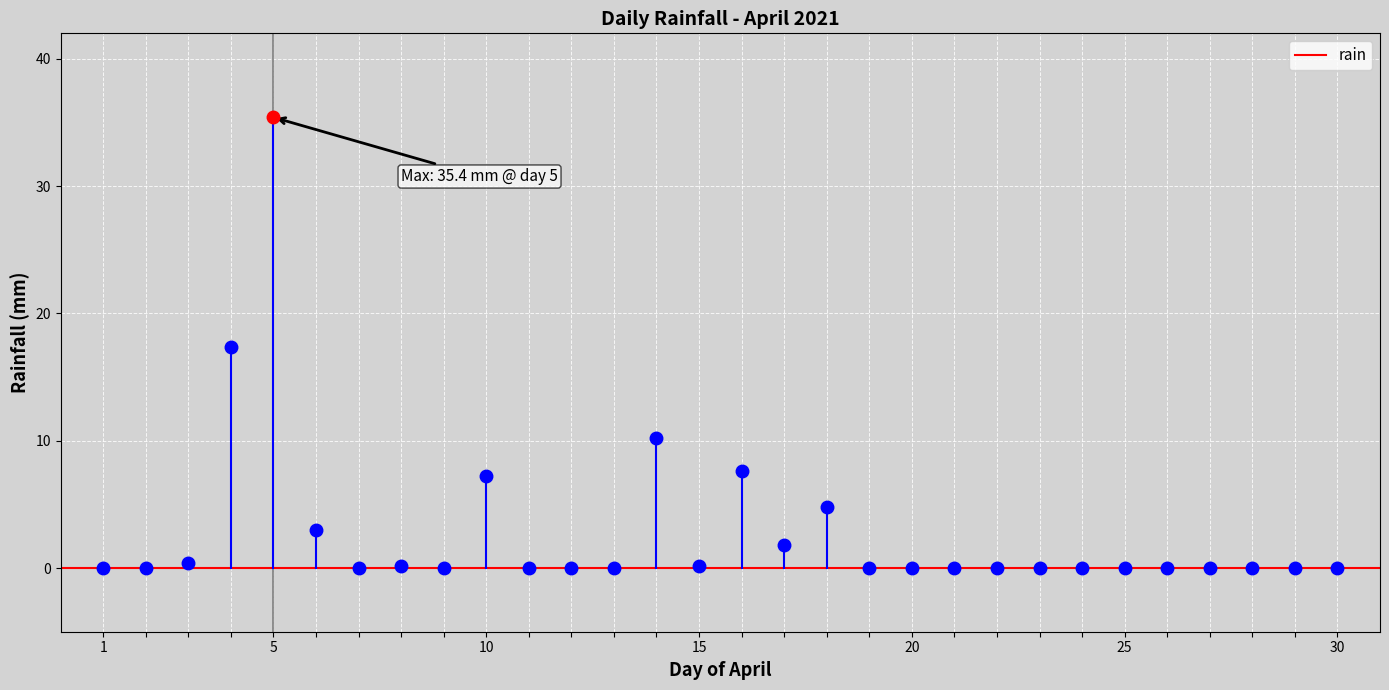

What is the sum of all values?

88.2